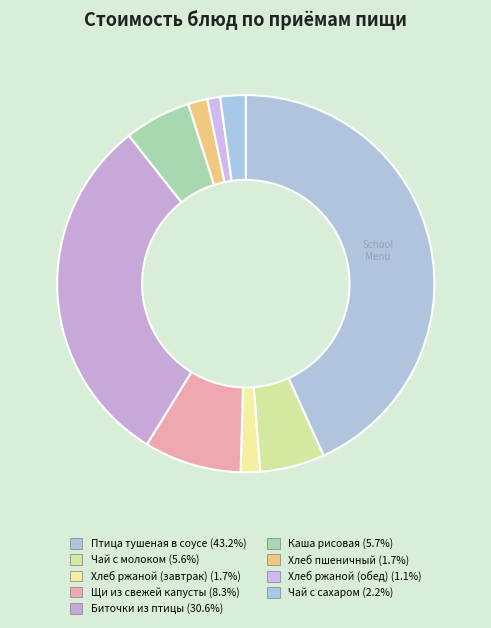

Is there any slice that represents more than half of the pie?

No